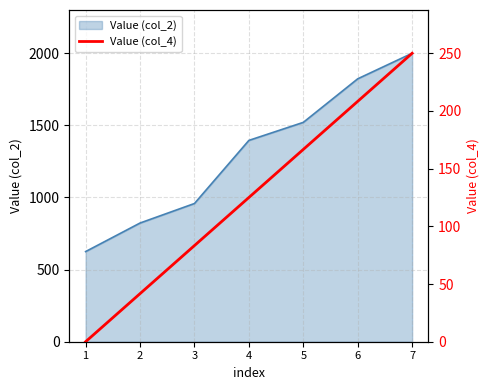

What is the minimum value for Value (col_2)?

625.0